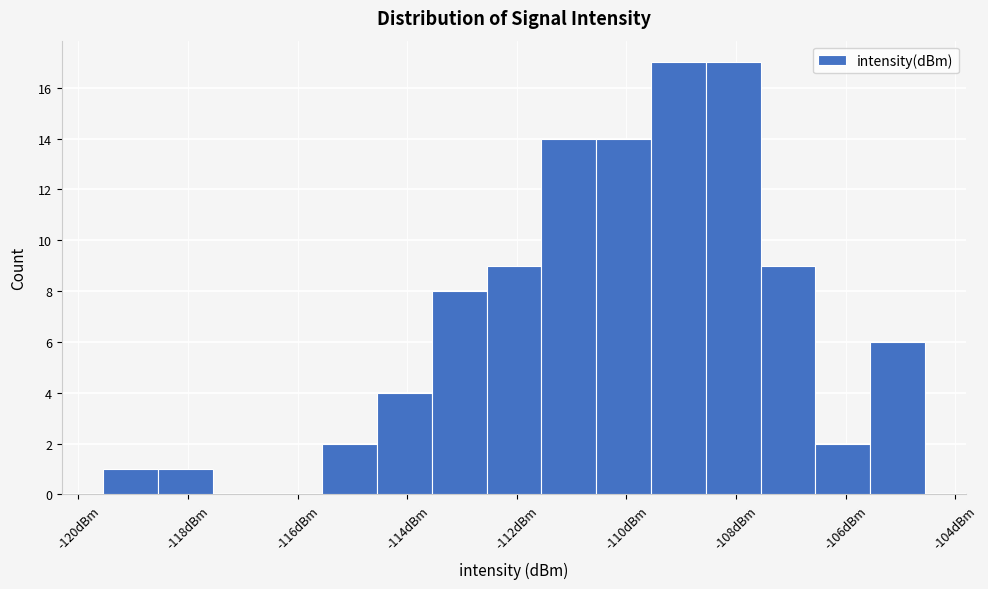

Reading left to right, list every bar in this chart as the range it spans on the x-axis followed by its height. Neither the bar edges nor the heights are printed on the chart, so give them approximately, as read against the axes.

-119.6 to -118.6: 1
-118.6 to -117.6: 1
-117.6 to -116.6: 0
-116.6 to -115.6: 0
-115.6 to -114.6: 2
-114.6 to -113.6: 4
-113.6 to -112.6: 8
-112.6 to -111.6: 9
-111.6 to -110.6: 14
-110.6 to -109.6: 14
-109.6 to -108.6: 17
-108.6 to -107.6: 17
-107.6 to -106.6: 9
-106.6 to -105.6: 2
-105.6 to -104.6: 6